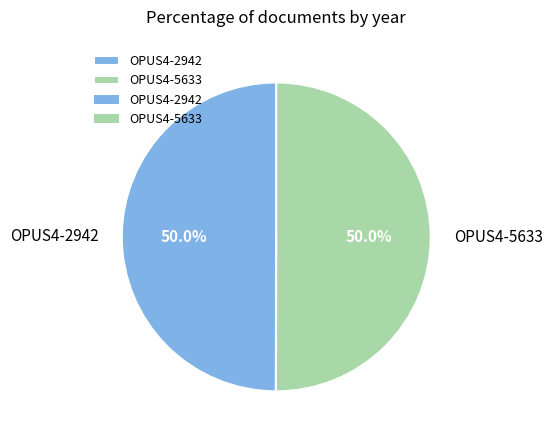

What is the total percentage of OPUS4-5633 and OPUS4-2942?

100.0%